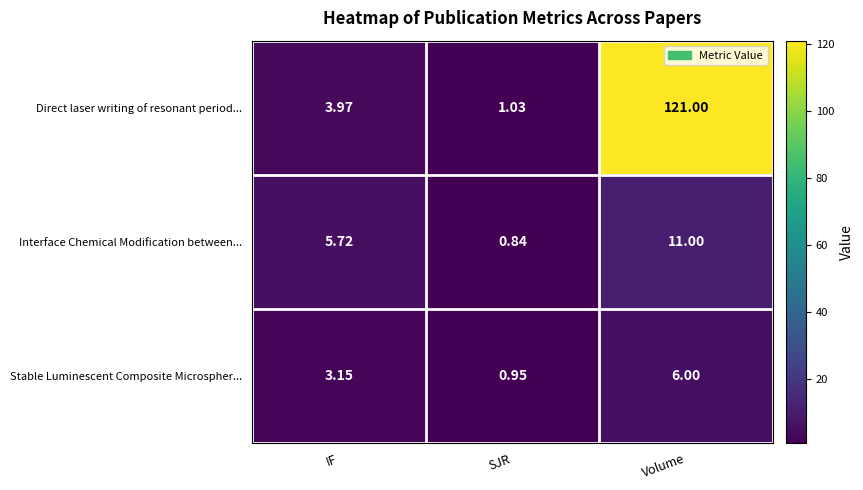

How many series are shown in this chart?

3